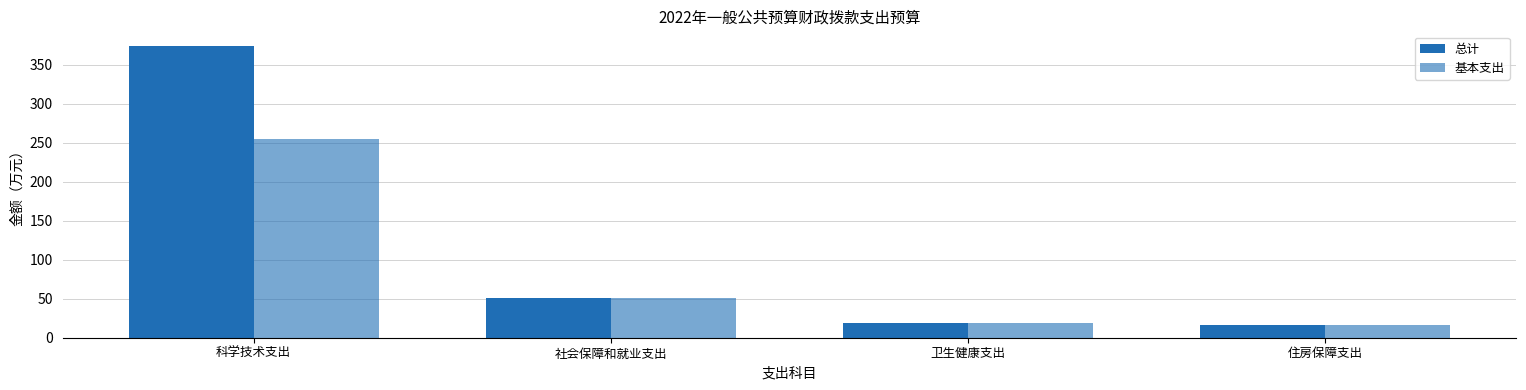

Is the value of 基本支出 at 科学技术支出 greater than the value of 总计 at 卫生健康支出?

Yes